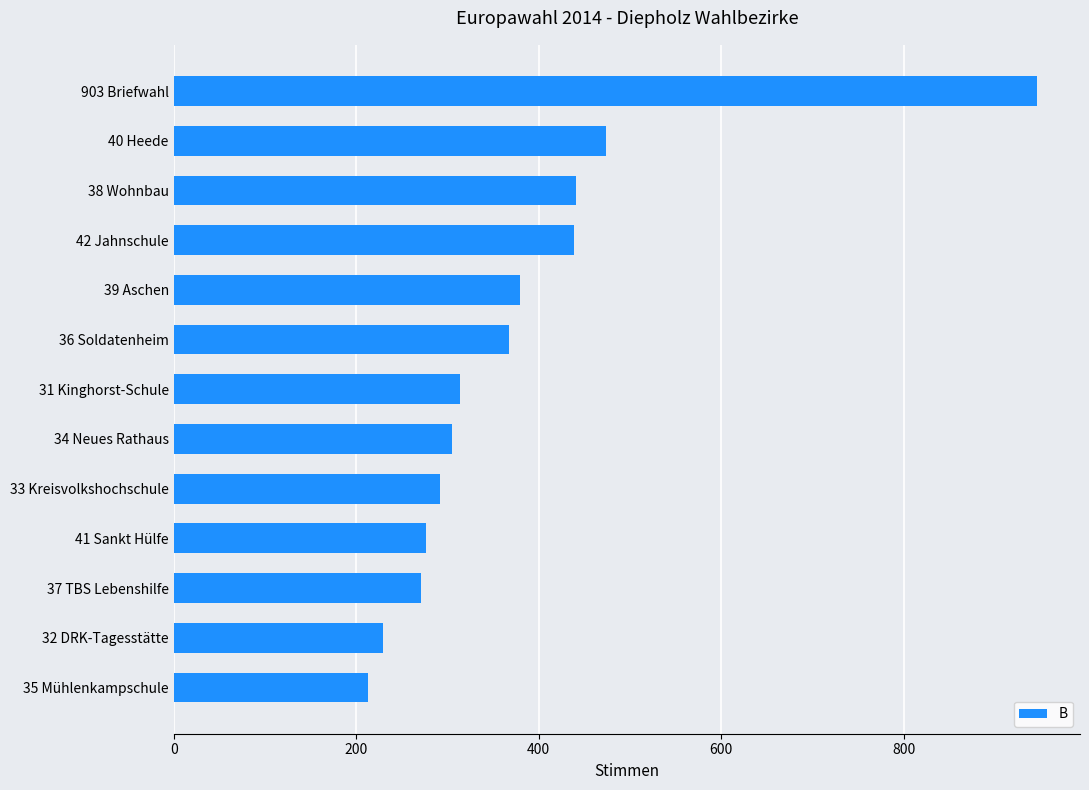

What is the minimum value shown in the chart?

213